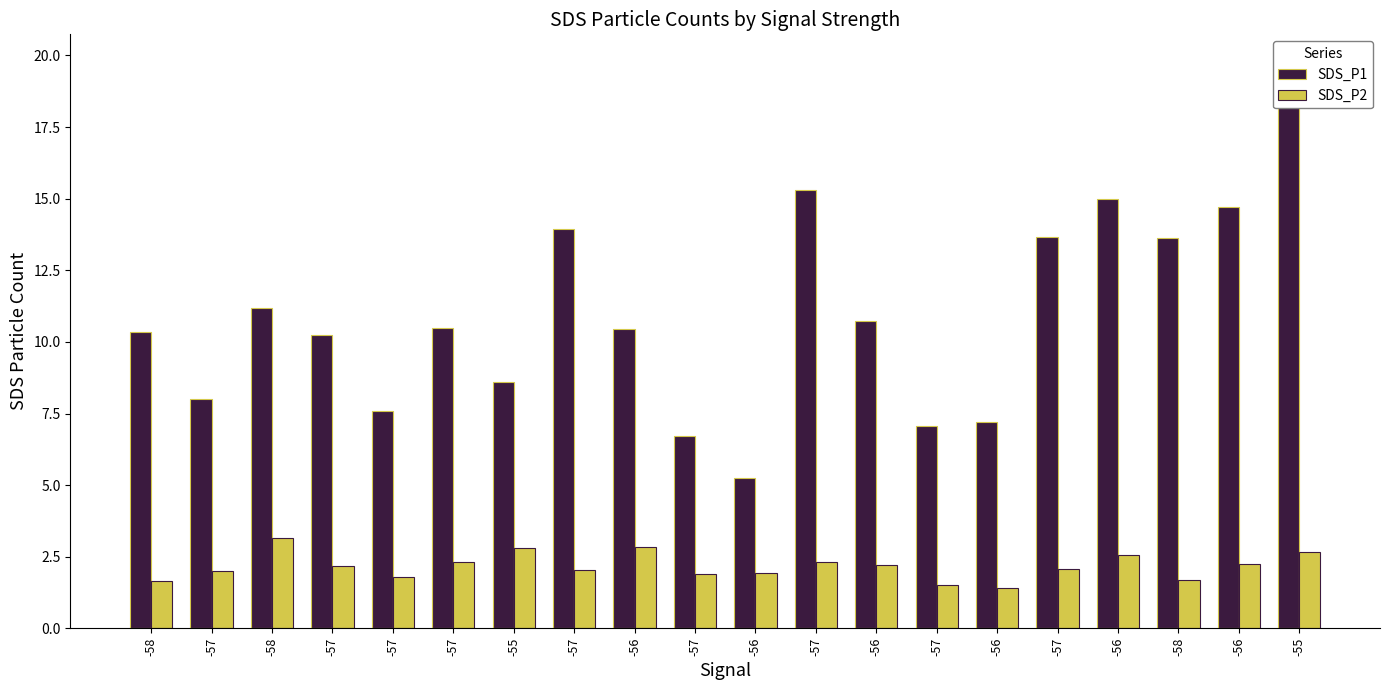

Are the bars grouped side by side (vs. stacked)?

Yes